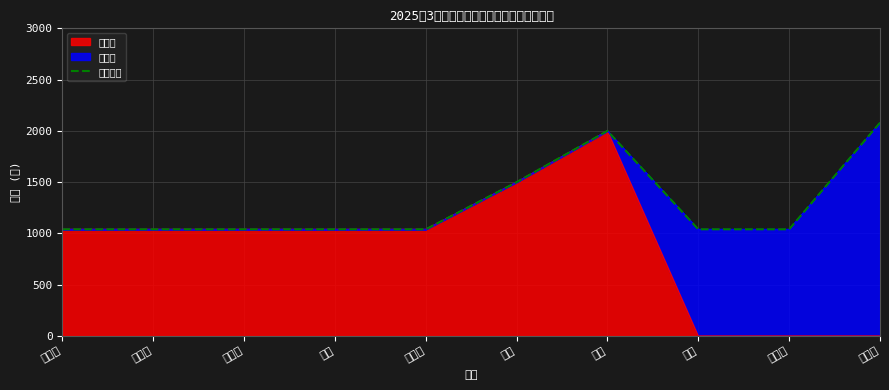

Approximately how many times larger is the value at 潘雷 compared to 郑辉?

0.7